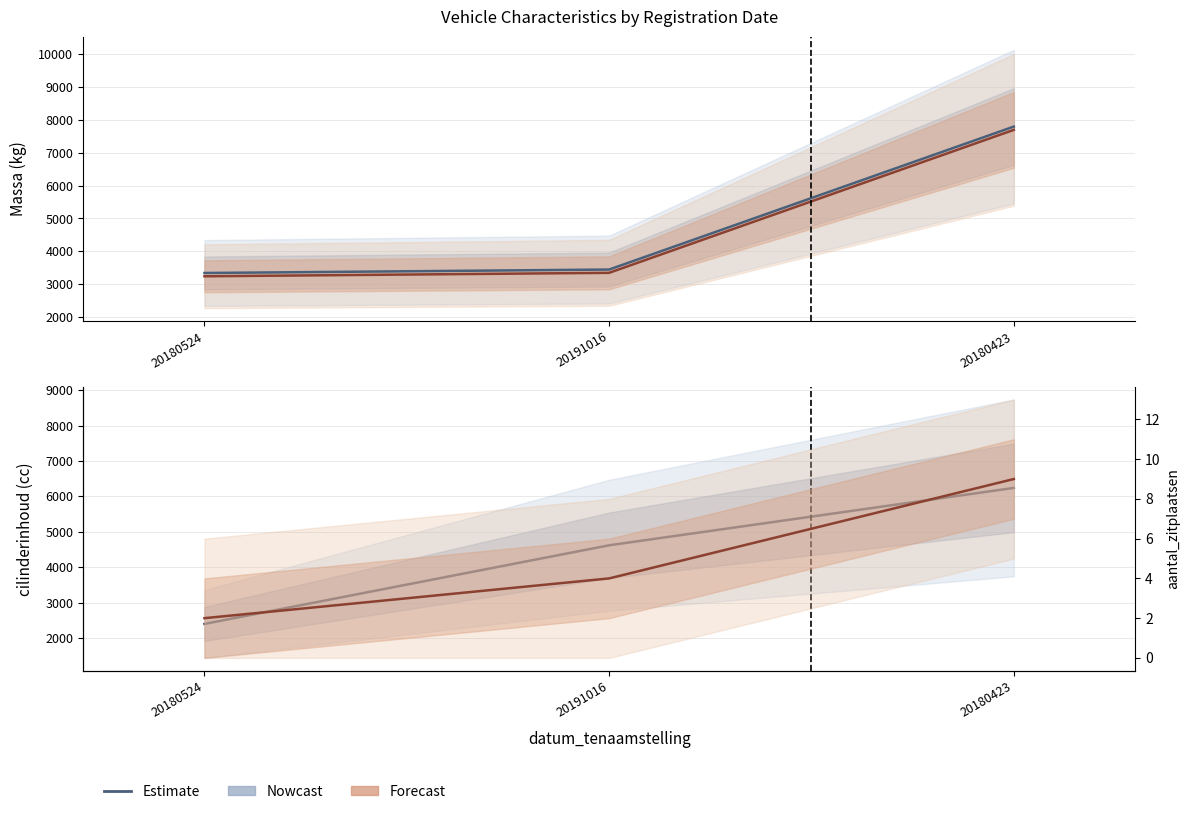

True or false: cilinderinhoud has a value of 2400 at 20180524.

True